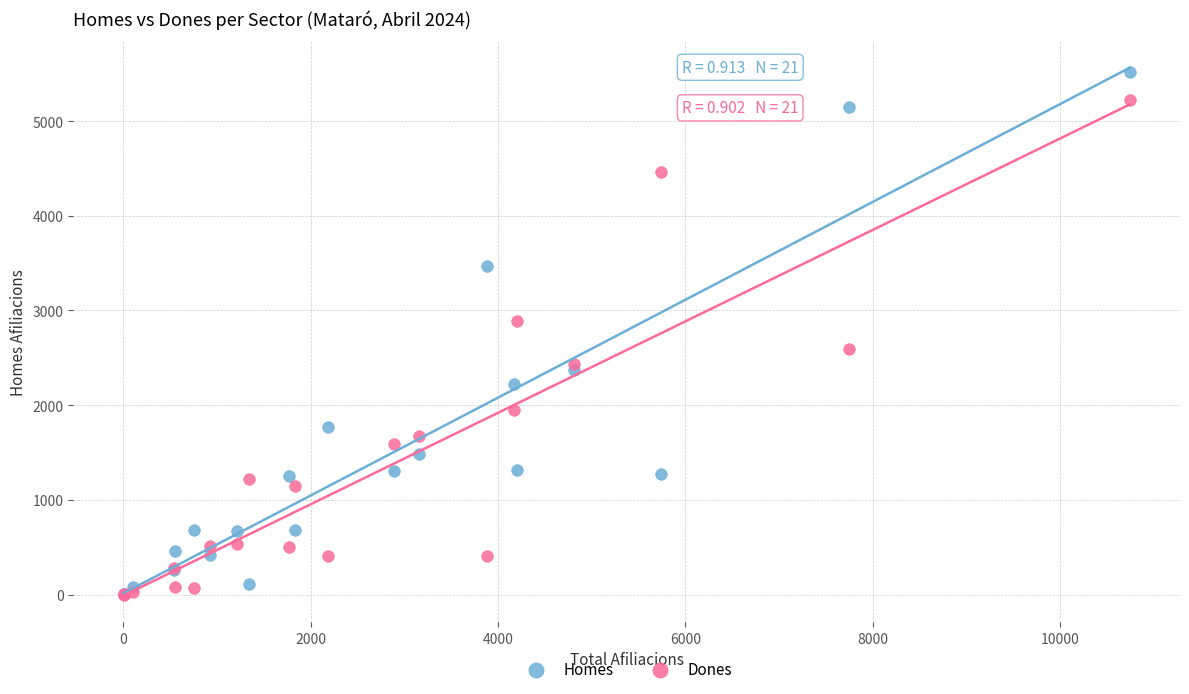

What are all the series names shown in the legend?

Homes, Dones